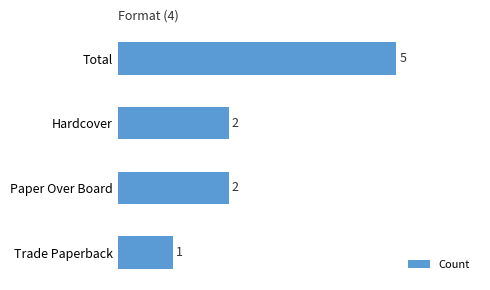

What is the sum of all values?

10